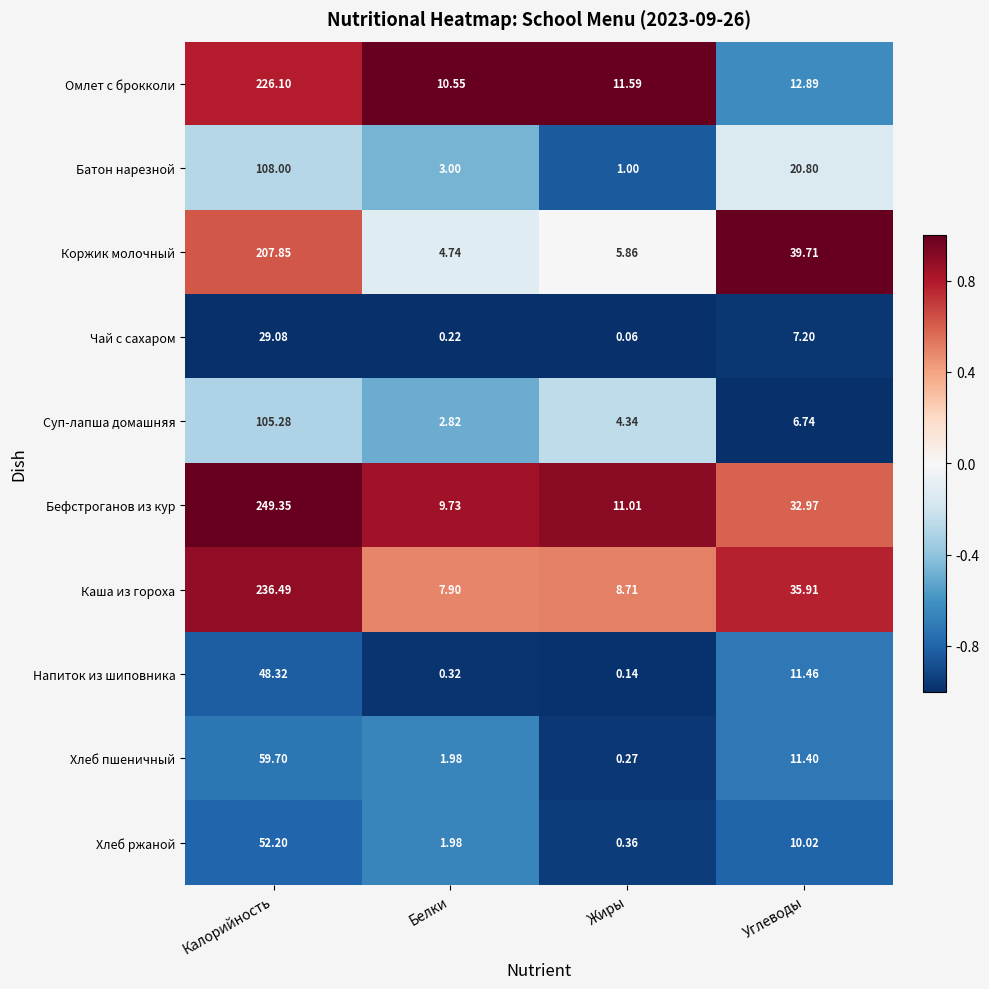

At which category is the sum across all series the highest?

Калорийность